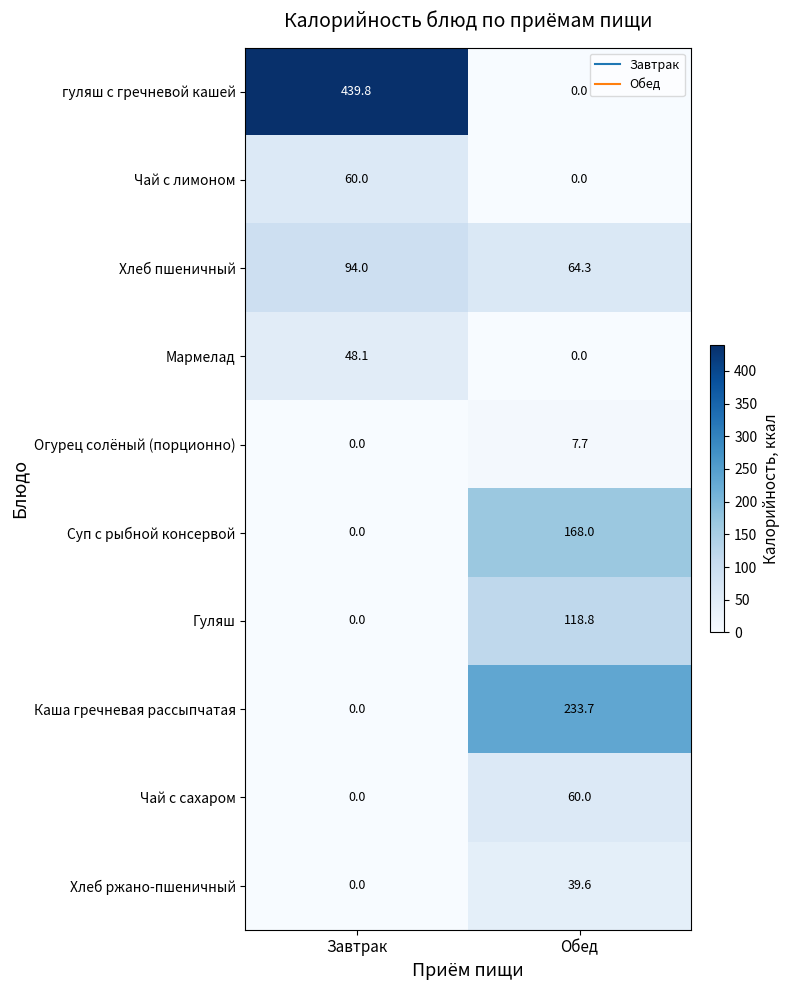

What is the sum of the Хлеб пшеничный values at Завтрак and Обед?

158.3